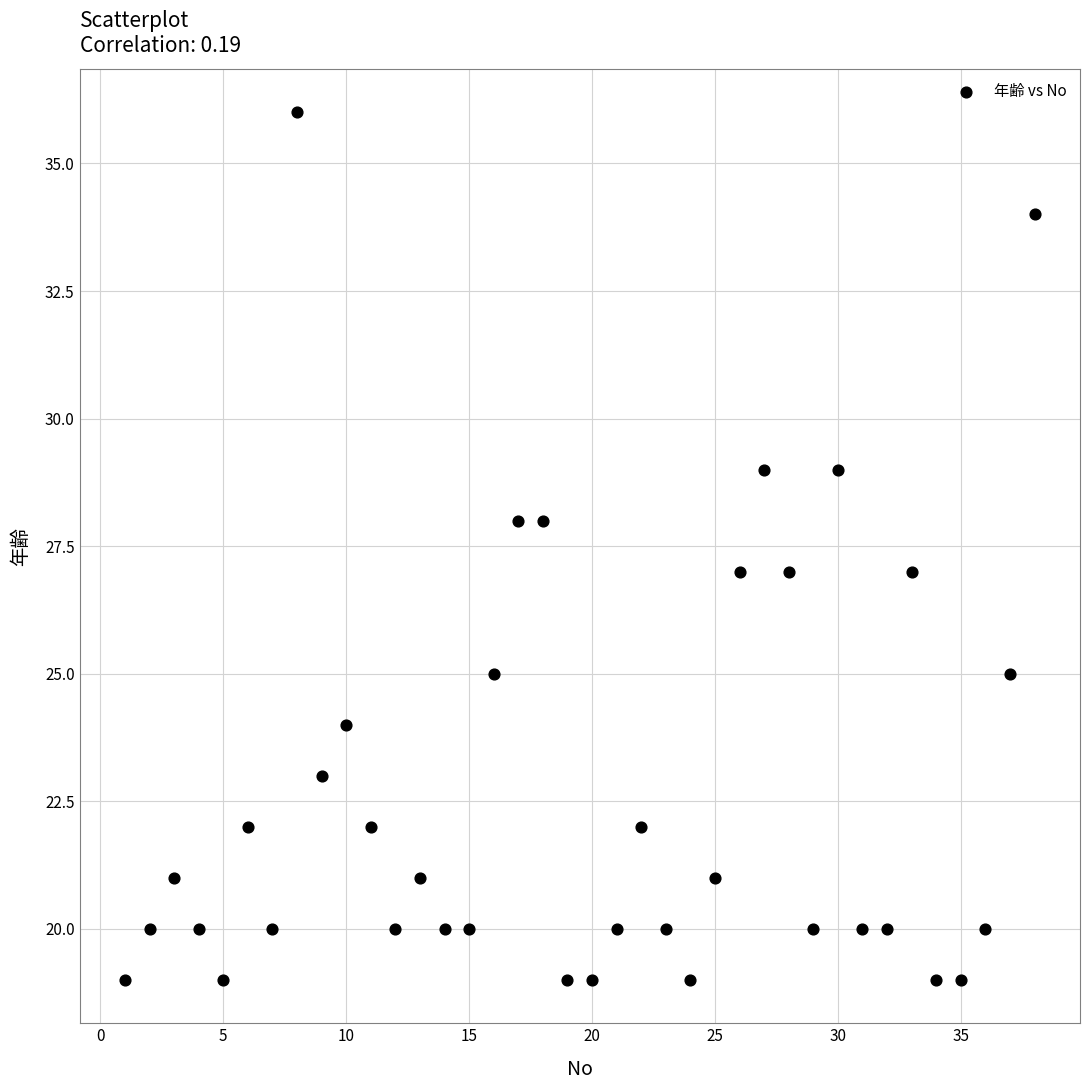

What is the range of Y values (max minus min)?

17